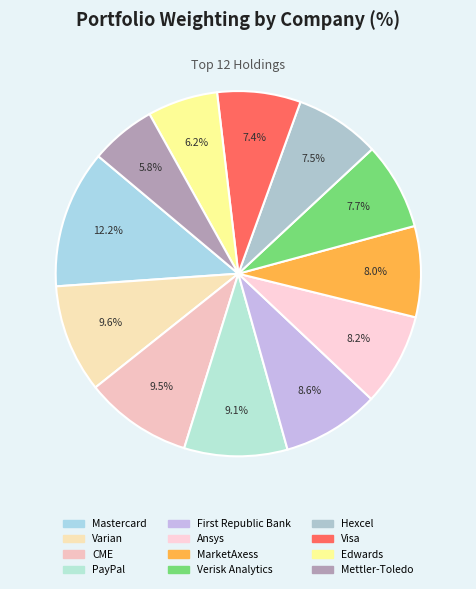

What is the total percentage of Varian and Hexcel?

17.1%